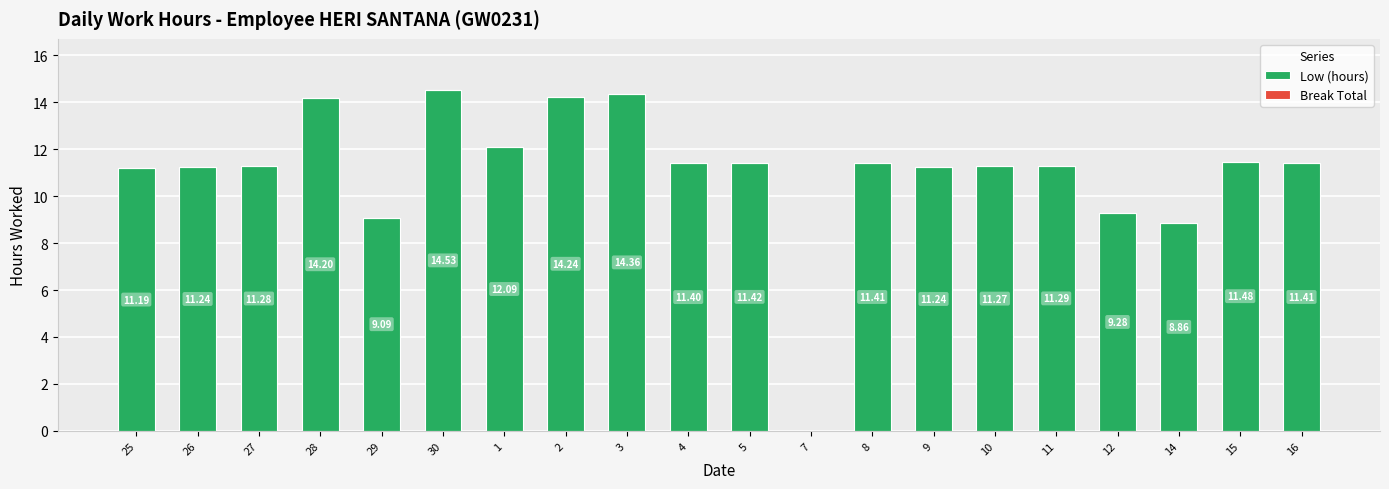

Approximately how many times larger is the value at 2 compared to 12?

1.5